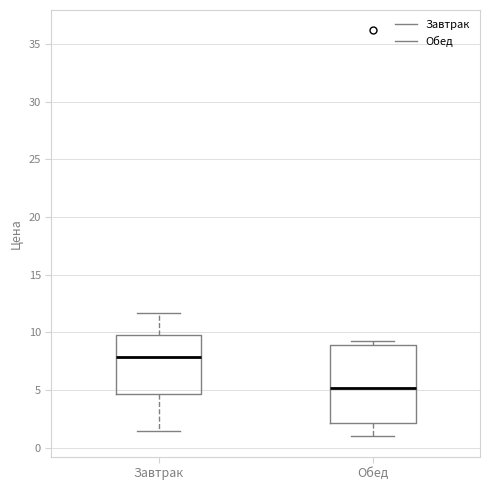

Reading left to right, transcribe this box plot: for each box, give where its median line is, the range the box spans, and where its two whiskers end, as read against the y-axis. The values are not printed on the chart, so give them approximately, as read against the axis.

Завтрак: median 8.0, box 4.5 to 10.0, whiskers 1.5 to 11.5
Обед: median 5.0, box 2.0 to 9.0, whiskers 1.0 to 9.0 (just above the box's upper edge)